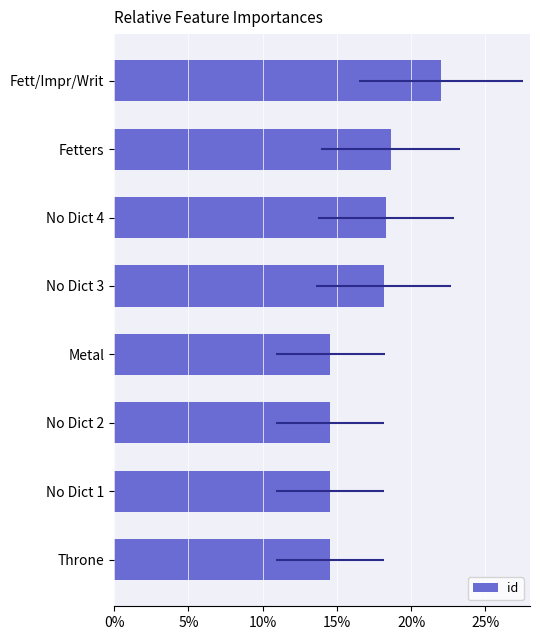

How many categories are shown in the chart?

8